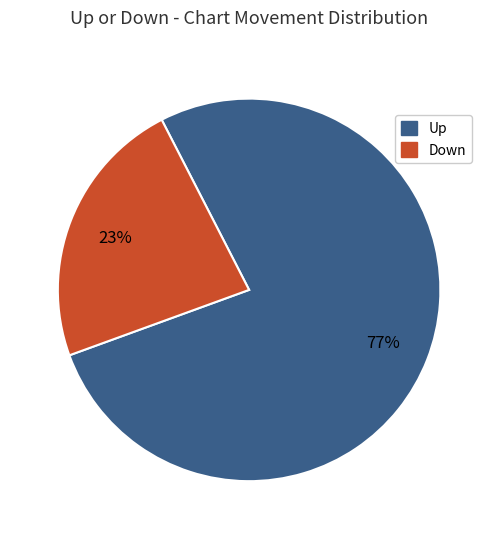

Is there a majority slice in this chart?

Yes